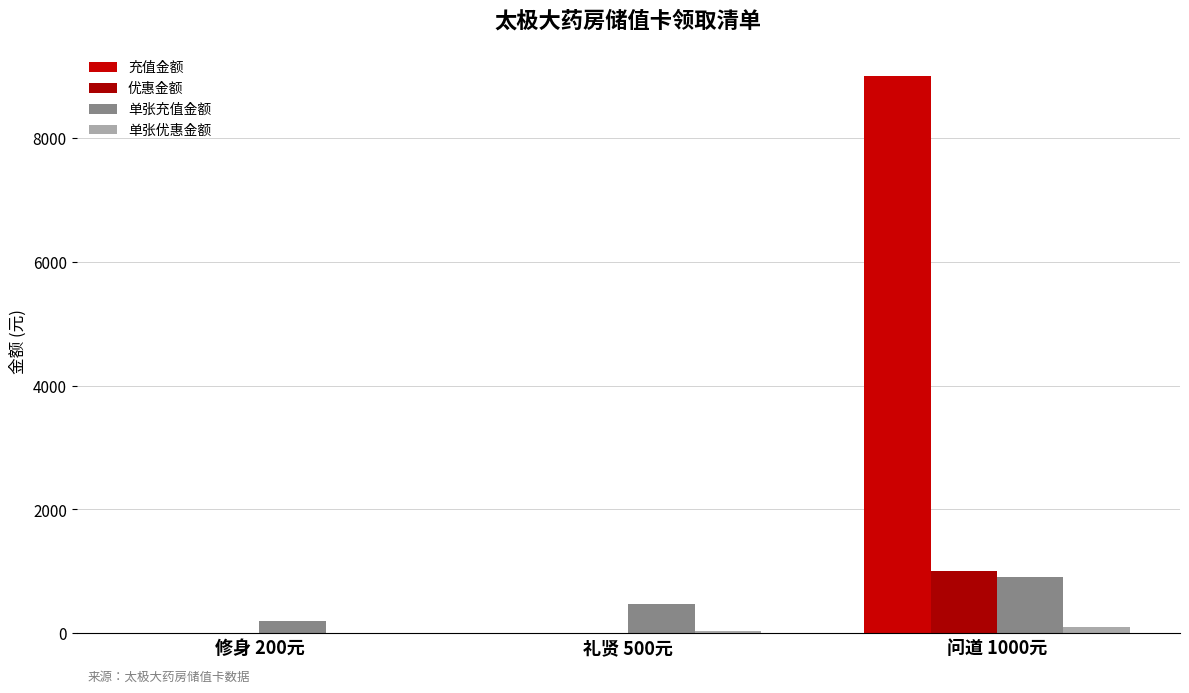

Reading left to right, extract all data points from this chart.

充值金额: 修身 200元=0	礼贤 500元=0	问道 1000元=9000
优惠金额: 修身 200元=0	礼贤 500元=0	问道 1000元=1000
单张充值金额: 修身 200元=190	礼贤 500元=465	问道 1000元=900
单张优惠金额: 修身 200元=10	礼贤 500元=35	问道 1000元=100